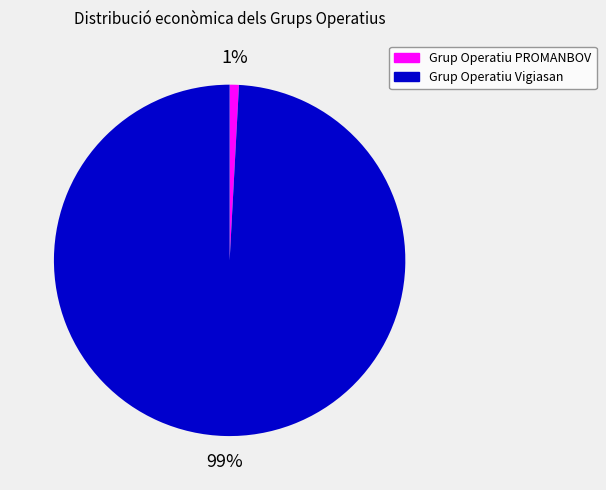

The Grup Operatiu Vigiasan slice represents 87% of the pie. True or false?

False